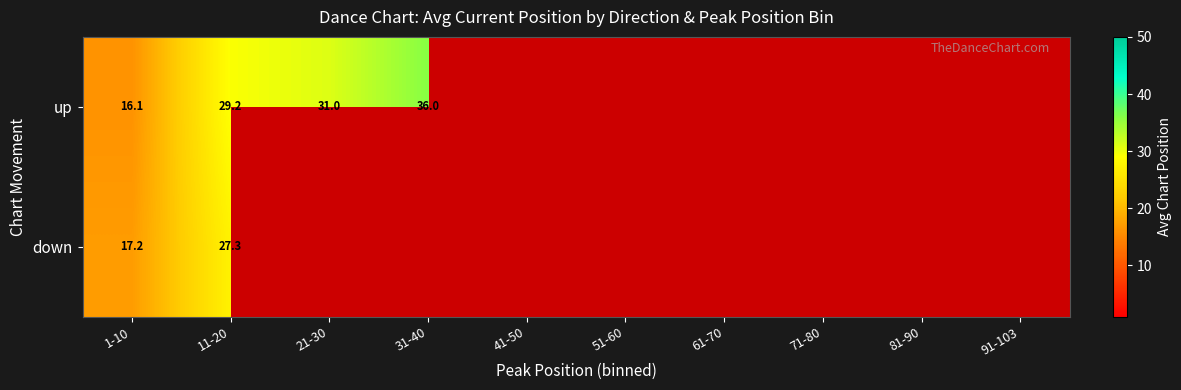

What is the maximum value for down?

27.3